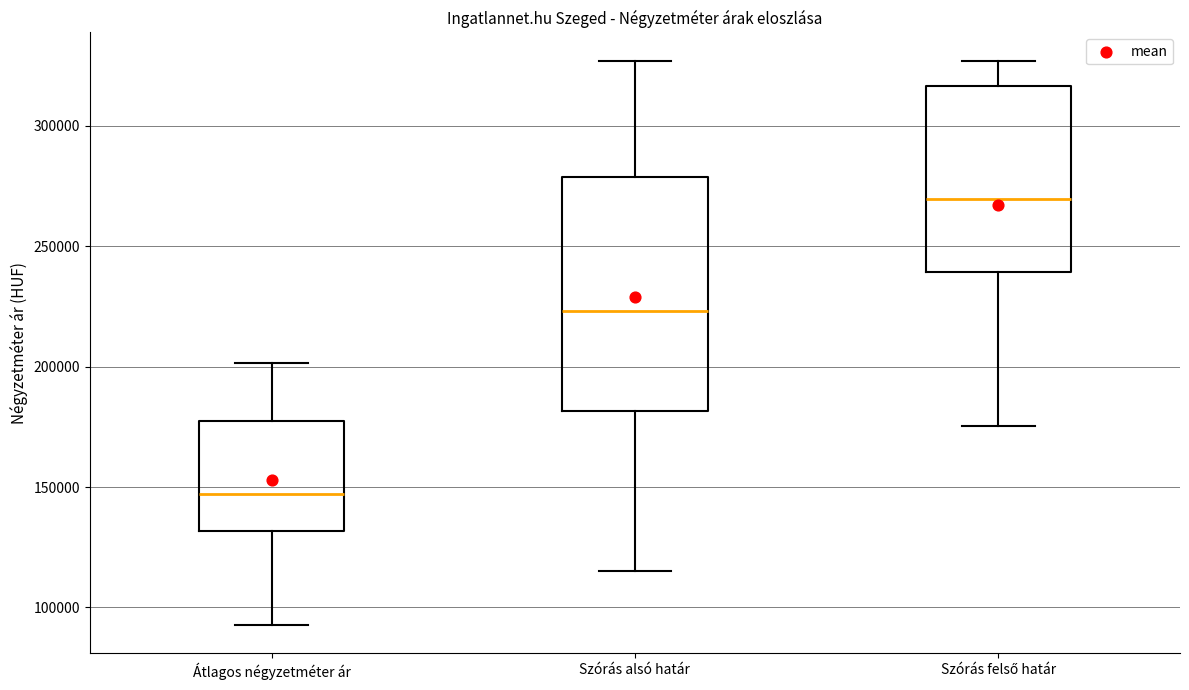

Which box has the lowest median line?

Átlagos négyzetméter ár